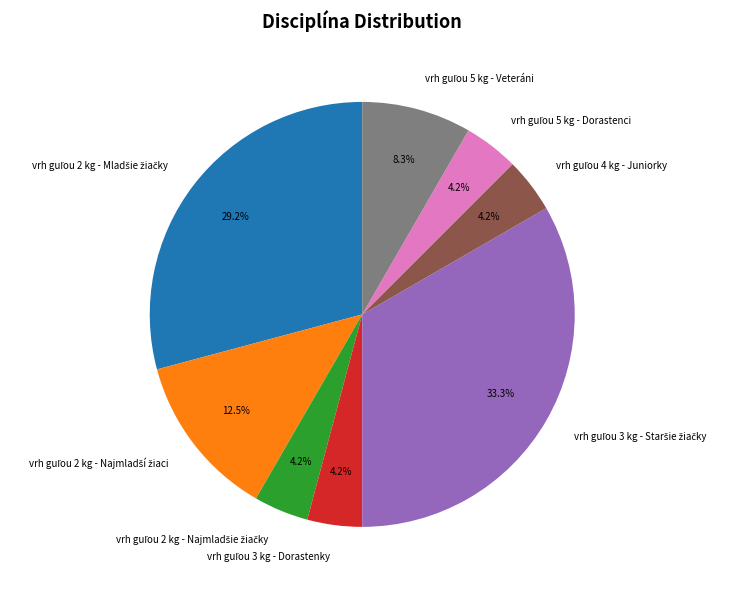

Count the number of slices in the pie.

8